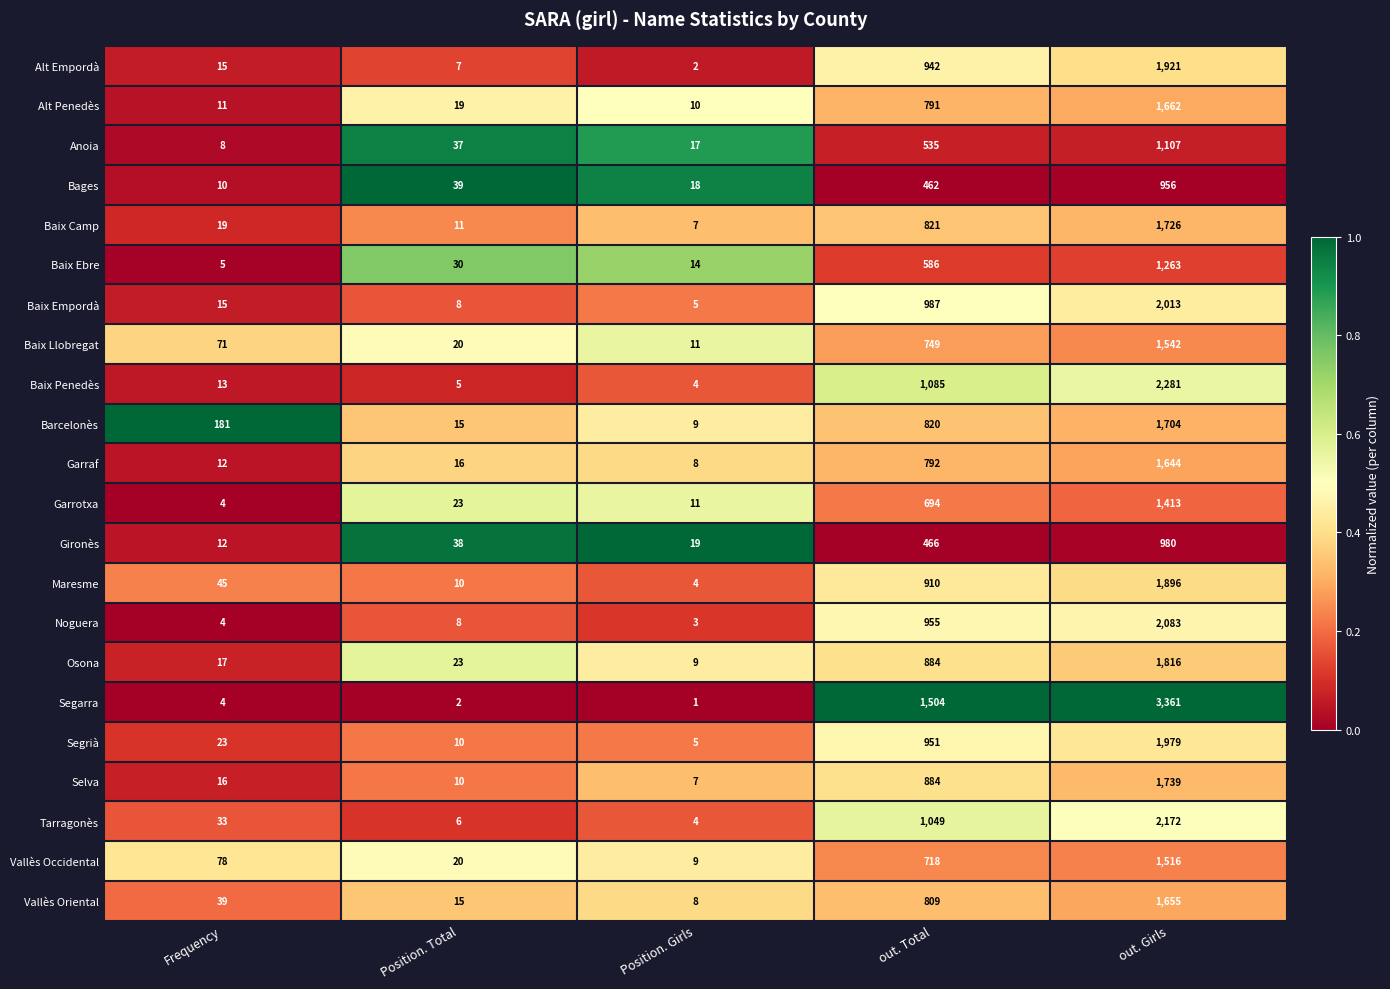

List the series in order of their peak value, lowest first.

Bages, Gironès, Anoia, Baix Ebre, Garrotxa, Vallès Occidental, Baix Llobregat, Garraf, Vallès Oriental, Alt Penedès, Barcelonès, Baix Camp, Selva, Osona, Maresme, Alt Empordà, Segrià, Baix Empordà, Noguera, Tarragonès, Baix Penedès, Segarra